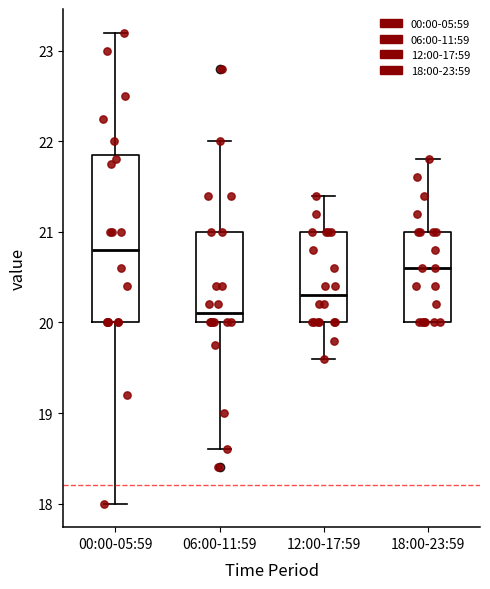

Reading left to right, read every box against the y-axis: the position of its median line, the range the box covers, and the ends of its whiskers. The values are not printed on the chart, so give them approximately, as read against the axis.

00:00-05:59: median 20.8, box 20.0 to 21.9, whiskers 18.0 to 23.2
06:00-11:59: median 20.1, box 20.0 to 21.0, whiskers 18.6 to 22.0
12:00-17:59: median 20.3, box 20.0 to 21.0, whiskers 19.6 to 21.4
18:00-23:59: median 20.6, box 20.0 to 21.0, whiskers 20.0 to 21.8